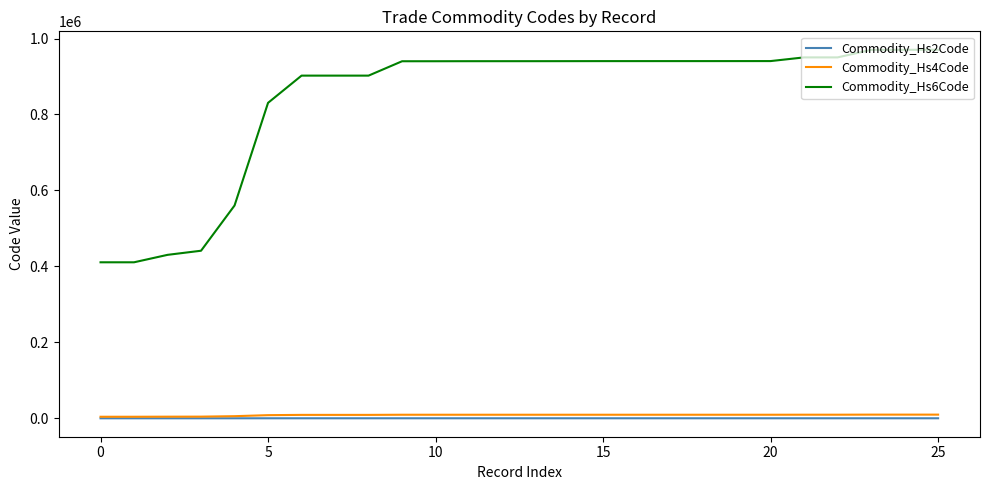

How many categories are shown in the chart?

26